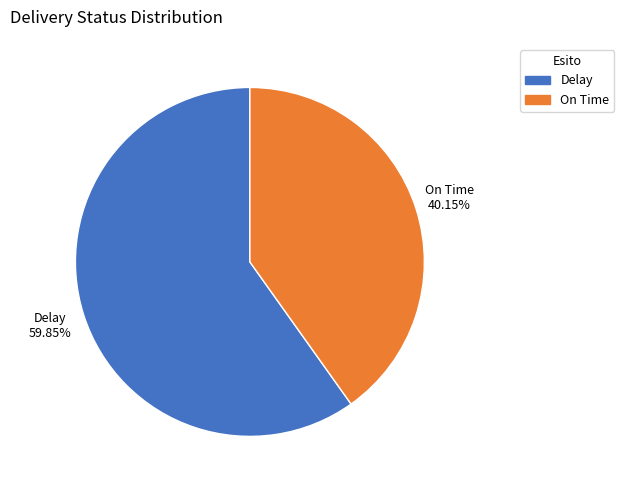

What is the majority slice?

Delay